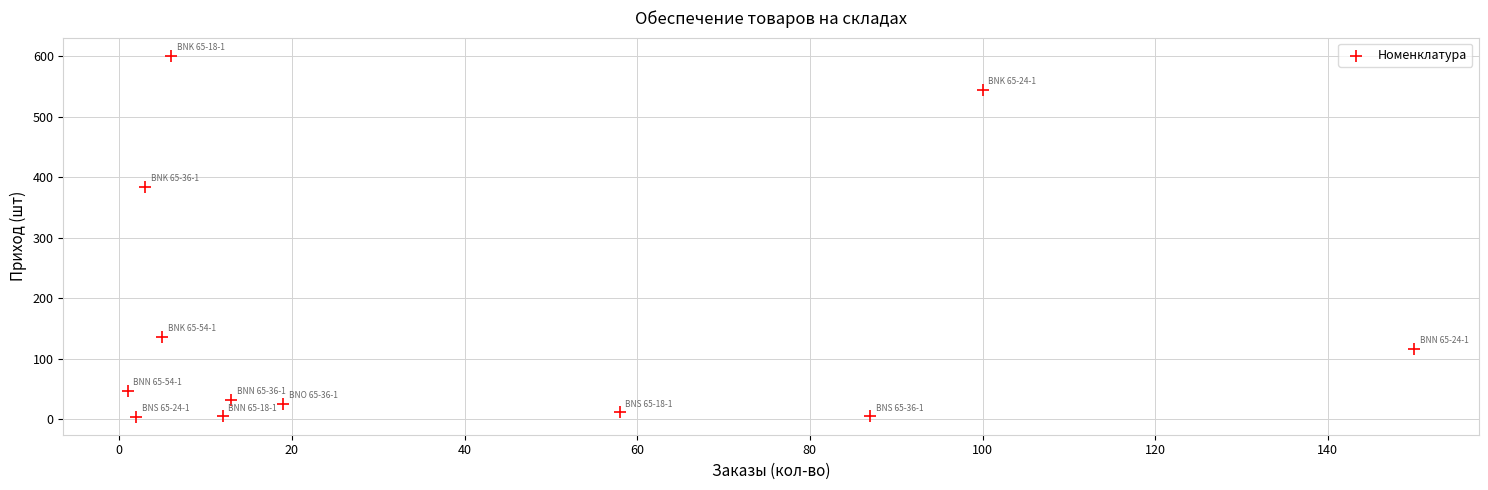

What is the average X value?

38